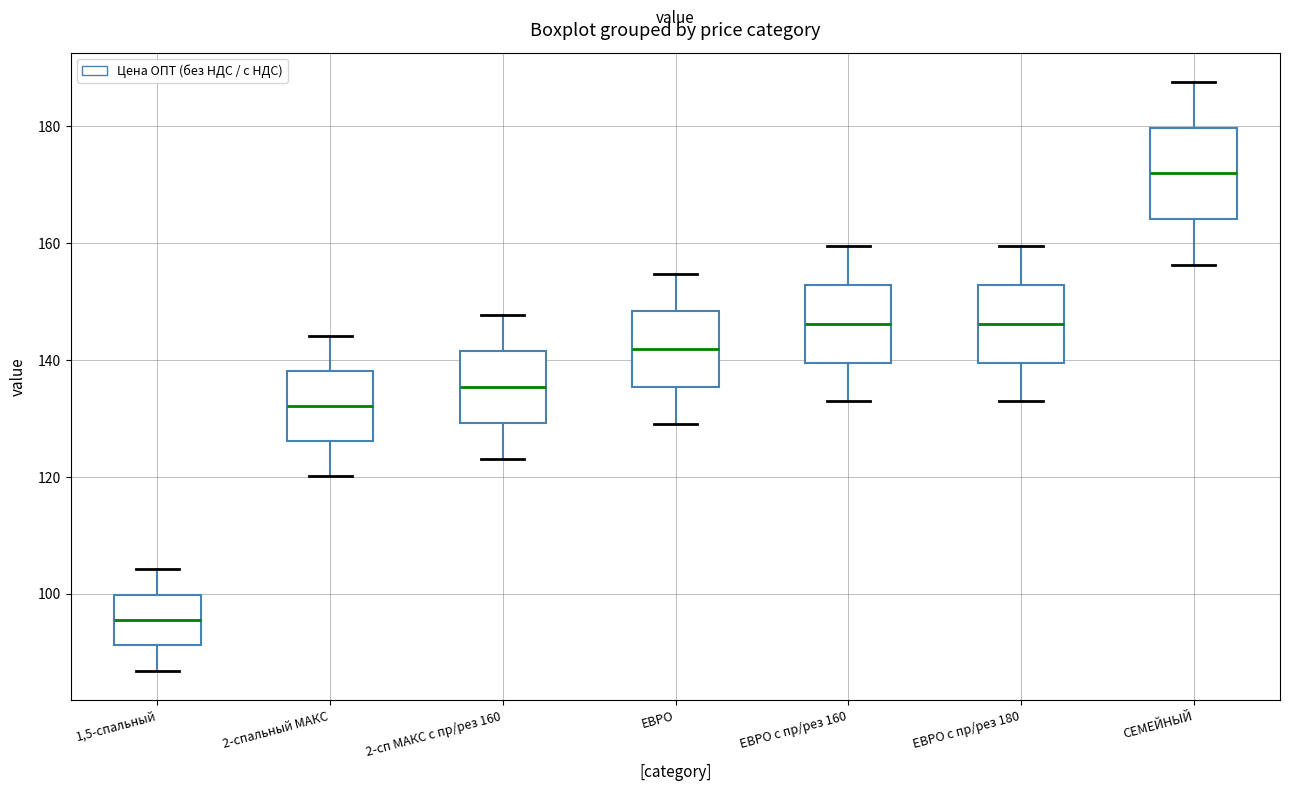

Reading left to right, read every box against the y-axis: the position of its median line, the range the box covers, and the ends of its whiskers. The values are not printed on the chart, so give them approximately, as read against the axis.

1,5-спальный: median 96, box 92 to 100, whiskers 86 to 104
2-спальный МАКС: median 132, box 126 to 138, whiskers 120 to 144
2-сп МАКС с пр/рез 160: median 136, box 130 to 142, whiskers 124 to 148
ЕВРО: median 142, box 136 to 148, whiskers 128 to 154
ЕВРО с пр/рез 160: median 146, box 140 to 152, whiskers 132 to 160
ЕВРО с пр/рез 180: median 146, box 140 to 152, whiskers 132 to 160
СЕМЕЙНЫЙ: median 172, box 164 to 180, whiskers 156 to 188